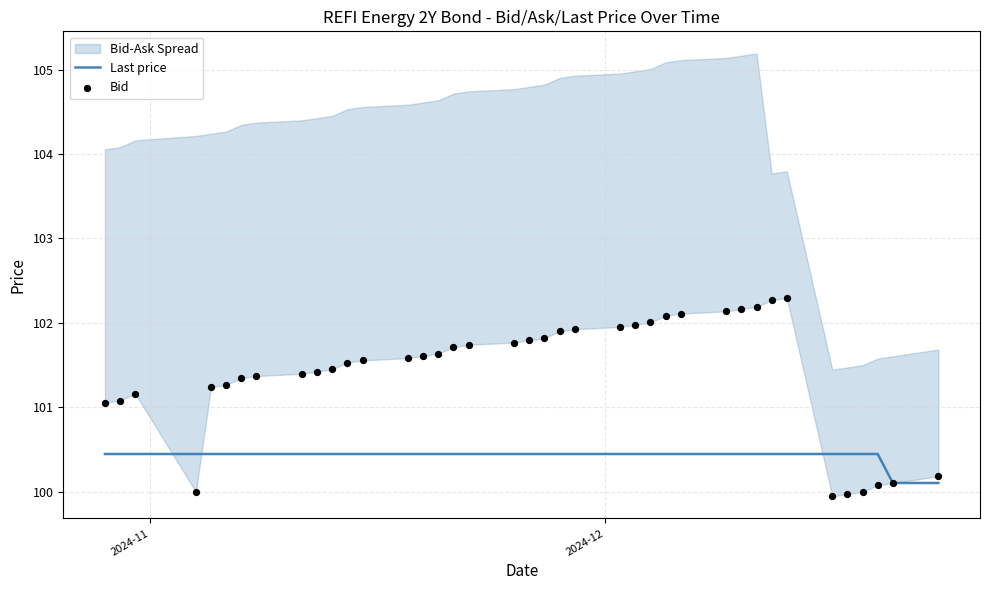

At how many categories does at least one series exceed 102?

8